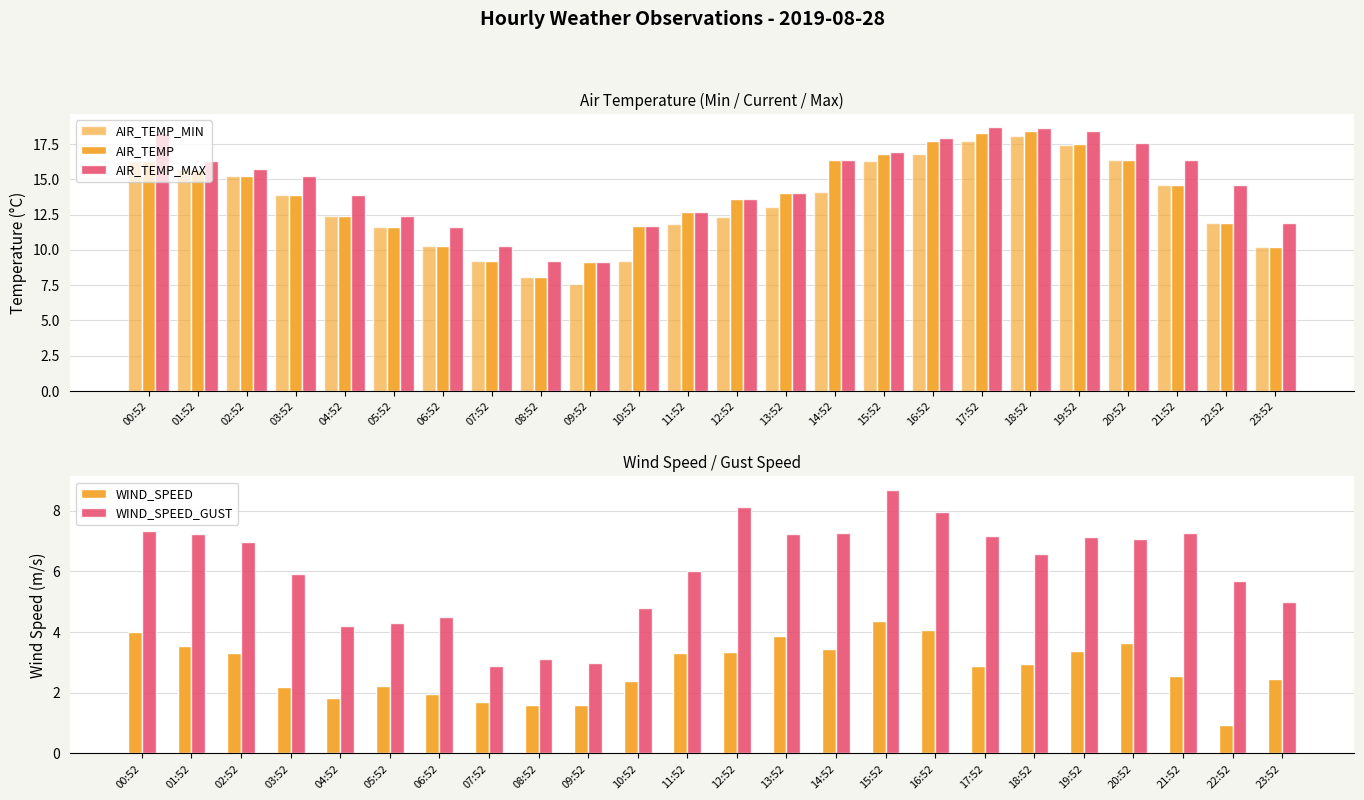

Reading right to left, extract all data points from this chart.

AIR_TEMP_MIN: 10.2	11.9	14.6	16.4	17.4	18.1	17.7	16.8	16.3	14.1	13.0	12.3	11.8	9.2	7.6	8.1	9.2	10.3	11.6	12.4	13.9	15.2	15.7	16.3
AIR_TEMP: 10.2	11.9	14.6	16.4	17.5	18.4	18.3	17.7	16.8	16.4	14.0	13.6	12.7	11.7	9.1	8.1	9.2	10.3	11.6	12.4	13.9	15.2	15.7	16.3
AIR_TEMP_MAX: 11.9	14.6	16.4	17.6	18.4	18.6	18.7	17.9	16.9	16.4	14.0	13.6	12.7	11.7	9.1	9.2	10.3	11.6	12.4	13.9	15.2	15.7	16.3	18.3
WIND_SPEED: 2.4	0.9	2.6	3.6	3.4	2.9	2.9	4.1	4.4	3.4	3.9	3.3	3.3	2.4	1.6	1.6	1.7	2.0	2.2	1.8	2.2	3.3	3.6	4.0
WIND_SPEED_GUST: 5.0	5.7	7.3	7.1	7.1	6.6	7.2	7.9	8.7	7.3	7.2	8.1	6.0	4.8	3.0	3.1	2.9	4.5	4.3	4.2	5.9	7.0	7.2	7.3